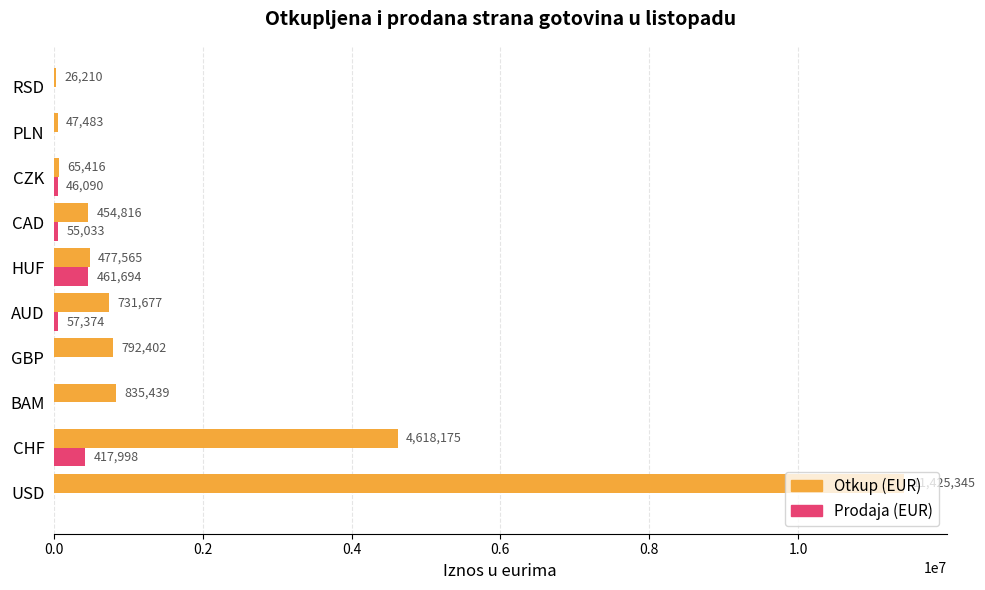

True or false: Prodaja (EUR) has a value of 417998 at CHF.

True